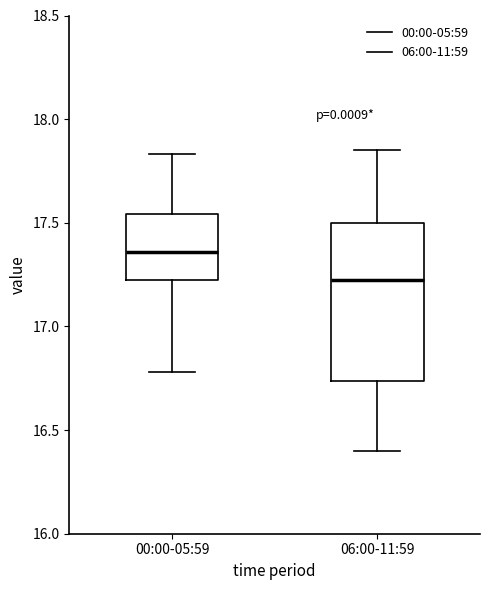

Which box has the highest median line?

00:00-05:59